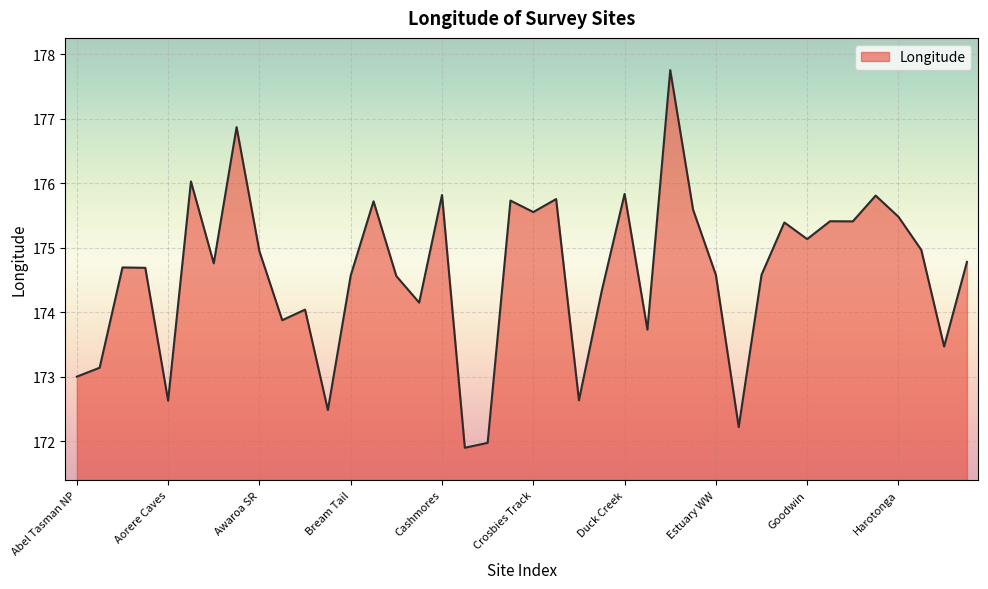

How many lines are shown in the chart?

1